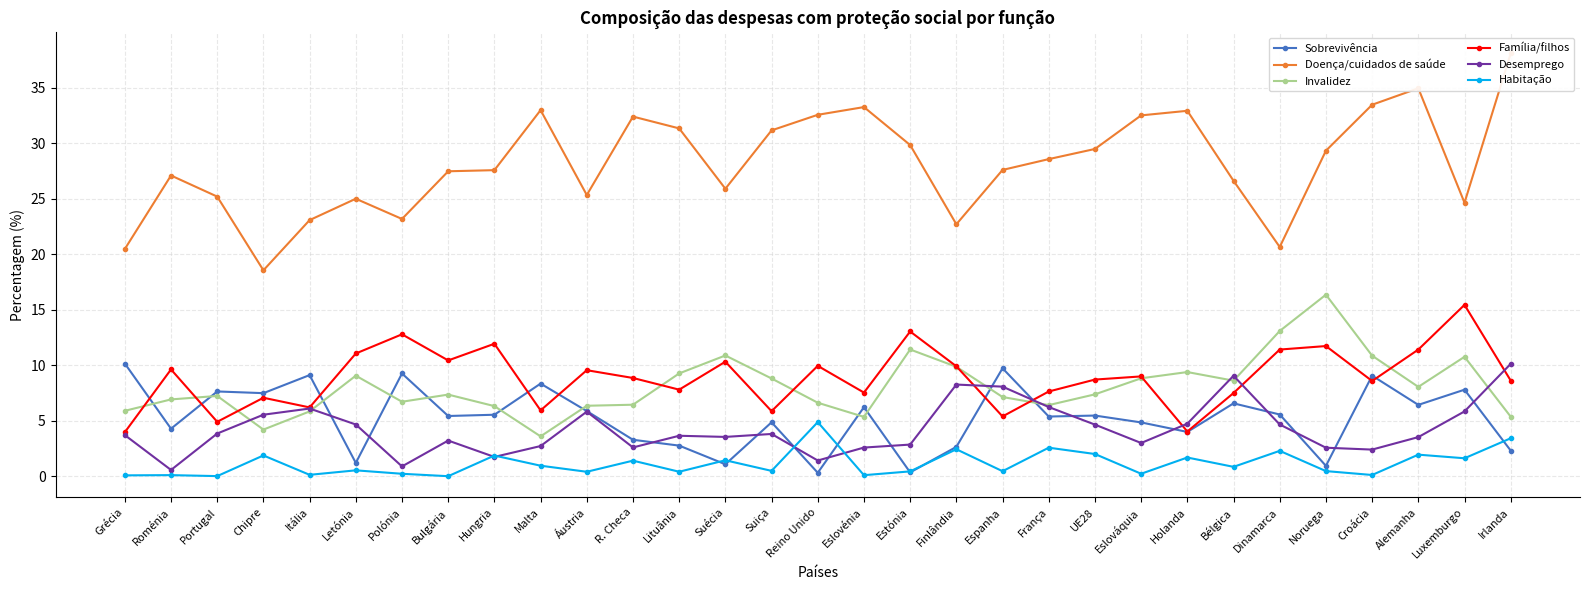

What are all the series names shown in the legend?

Sobrevivência, Doença/cuidados de saúde, Invalidez, Família/filhos, Desemprego, Habitação